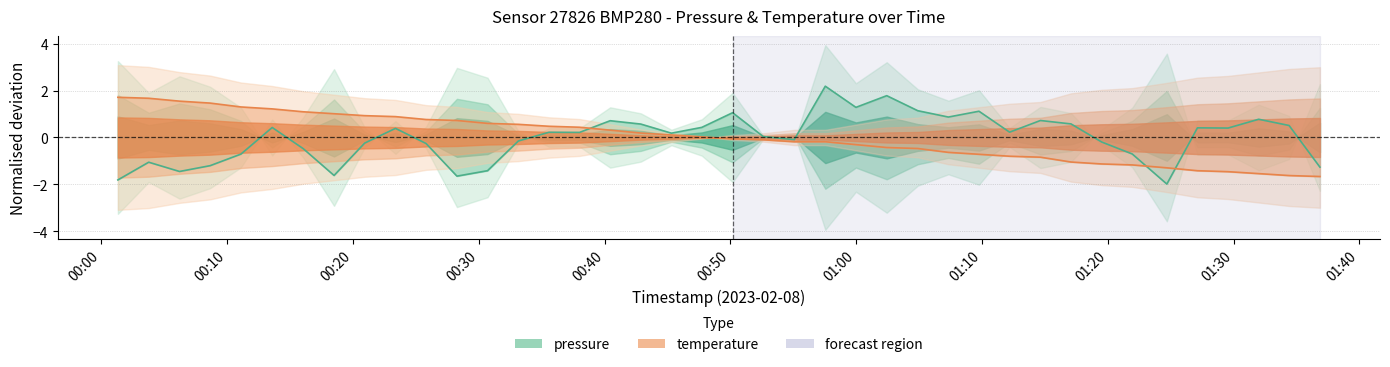

The pressure series shows 0.0 at 14. True or false?

False